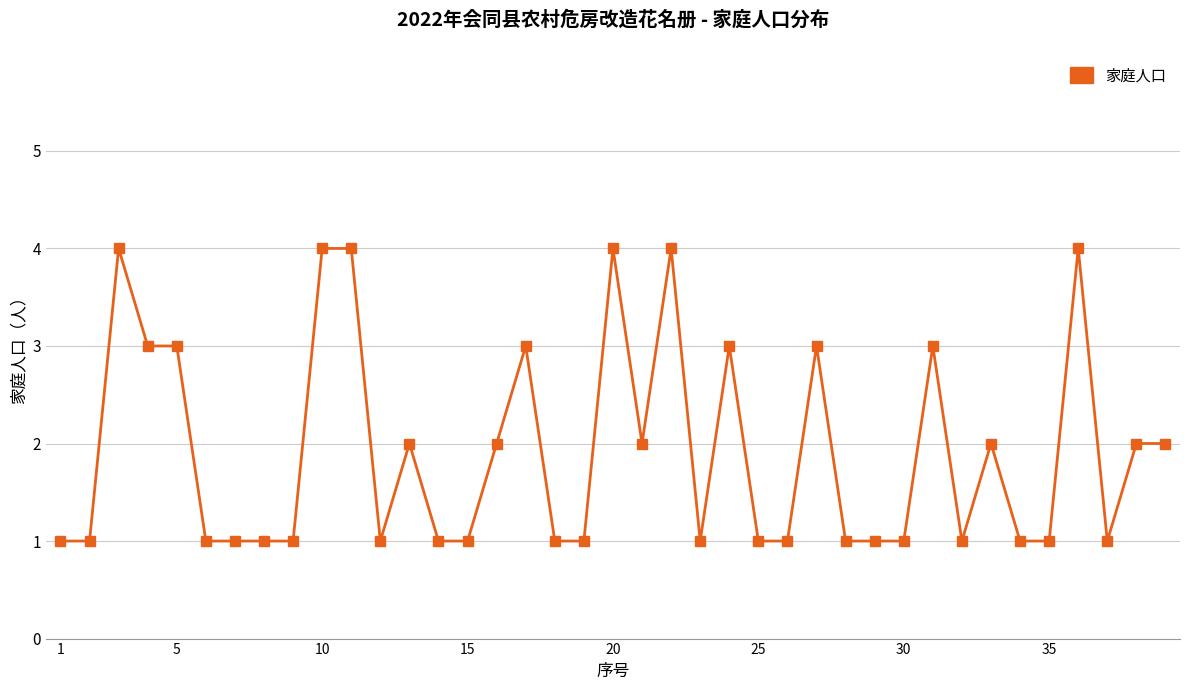

What is the sum of all values?

75